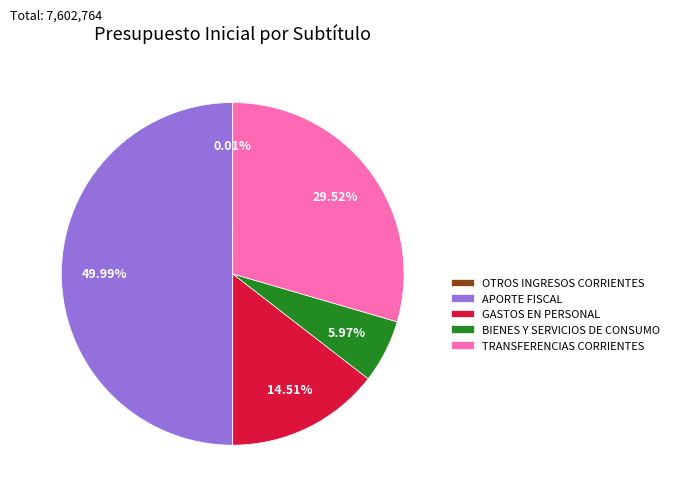

The BIENES Y SERVICIOS DE CONSUMO slice represents 6% of the pie. True or false?

True